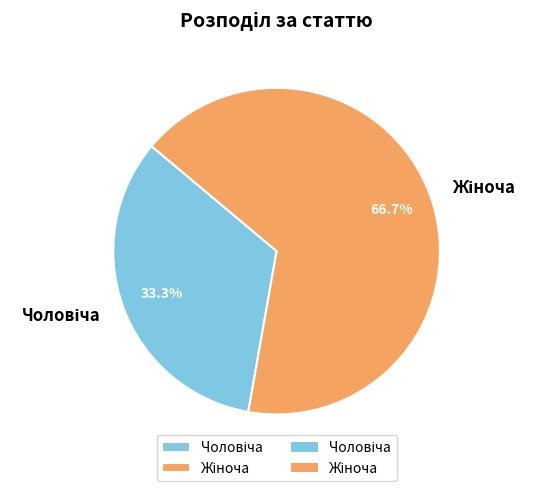

How many slices are in this pie chart?

2